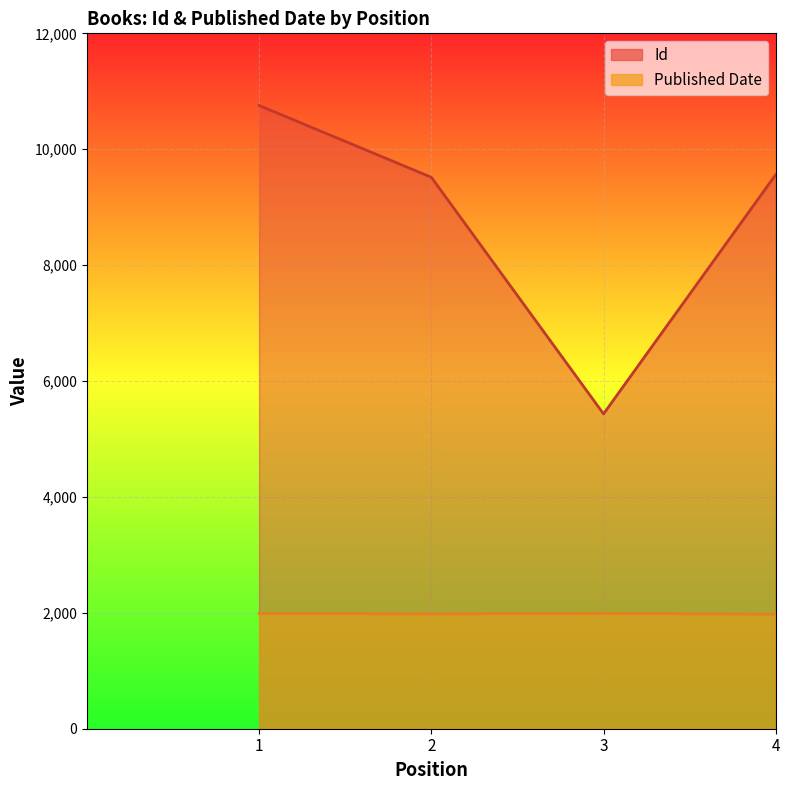

Is it true that Id equals 10755 at 1?

True